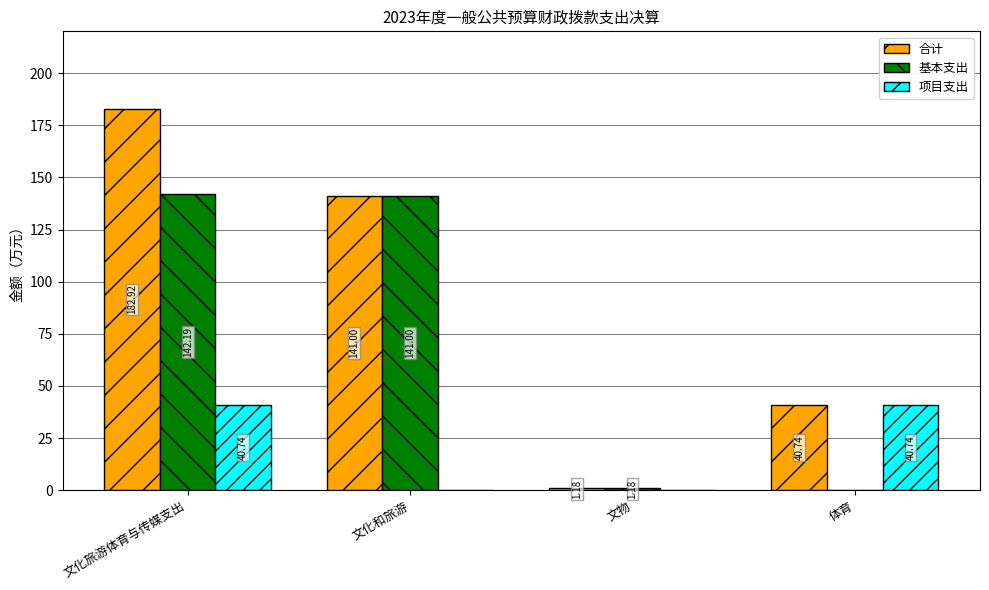

Is it true that 项目支出 equals 0.0 at 文化和旅游?

True